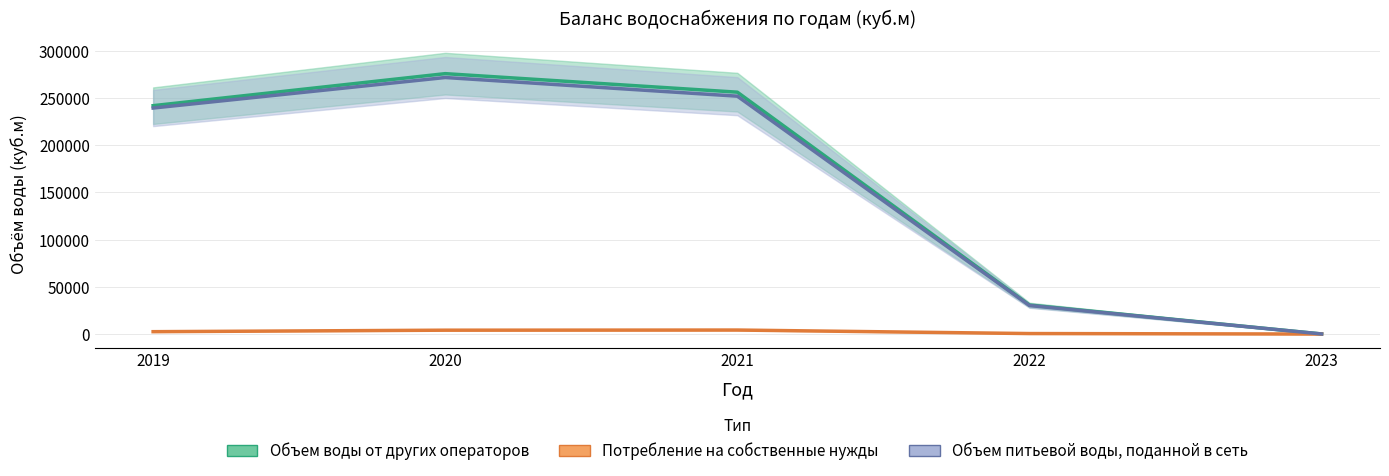

True or false: Объем воды от других операторов and Объем питьевой воды, поданной в сеть cross at least once.

False